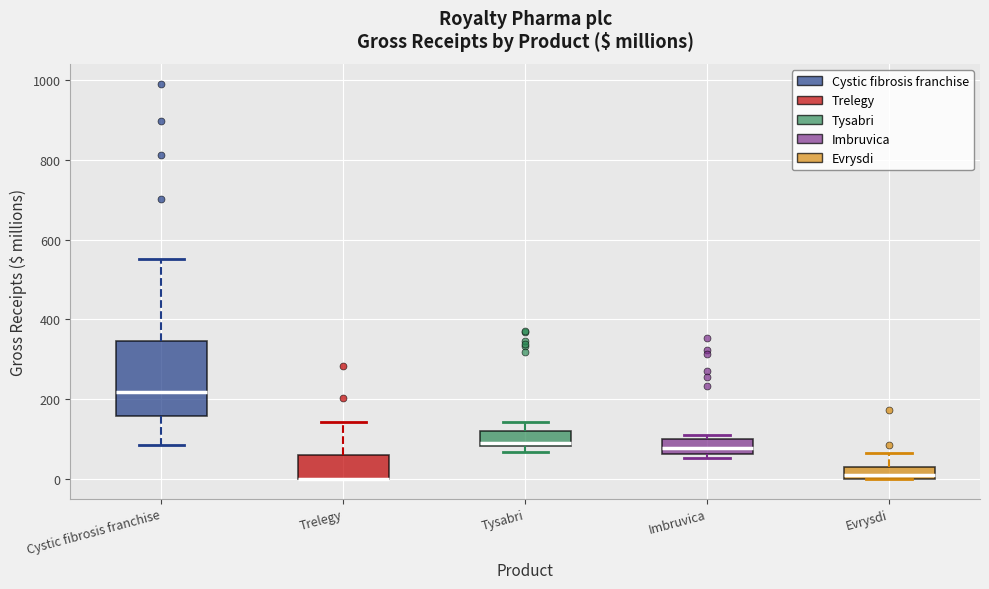

Where does the upper whisker of the box for Trelegy end on the y-axis? The values are not printed on the chart, so give them approximately, as read against the axis.

140